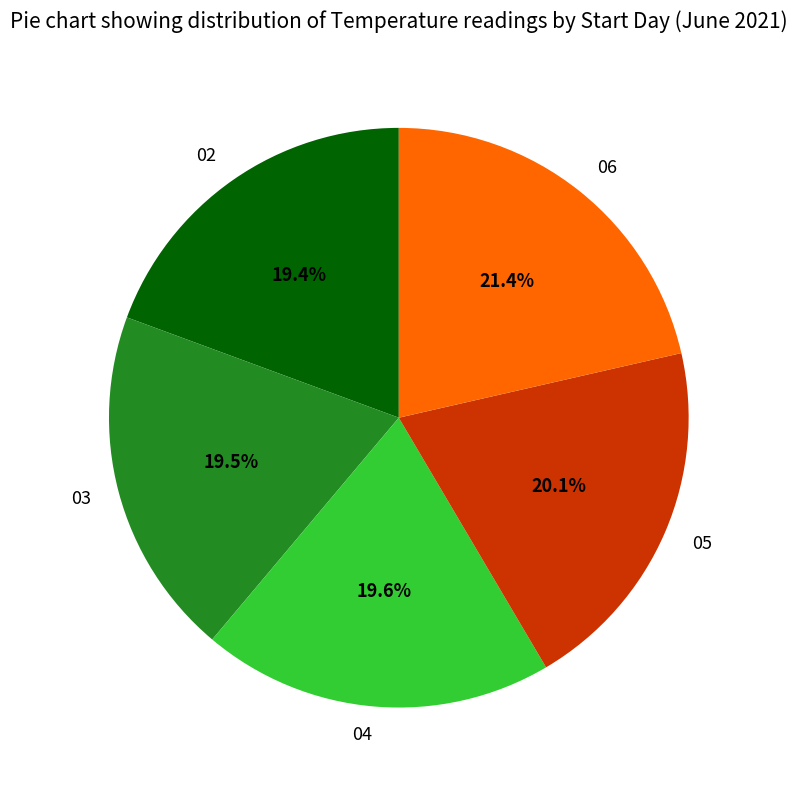

Is there any slice that represents more than half of the pie?

No